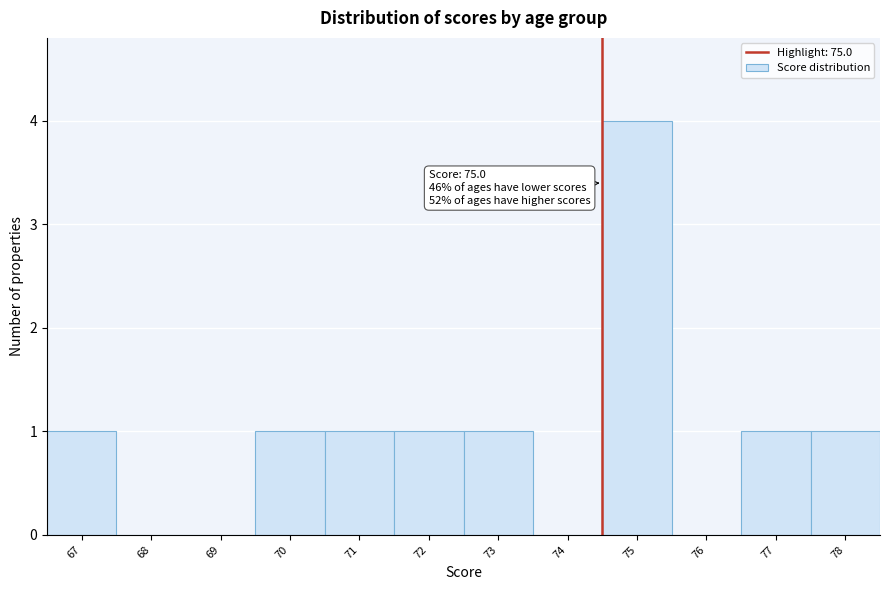

Reading left to right, list all the values displayed in this chart.

67=1	68=0	69=0	70=1	71=1	72=1	73=1	74=0	75=4	76=0	77=1	78=1